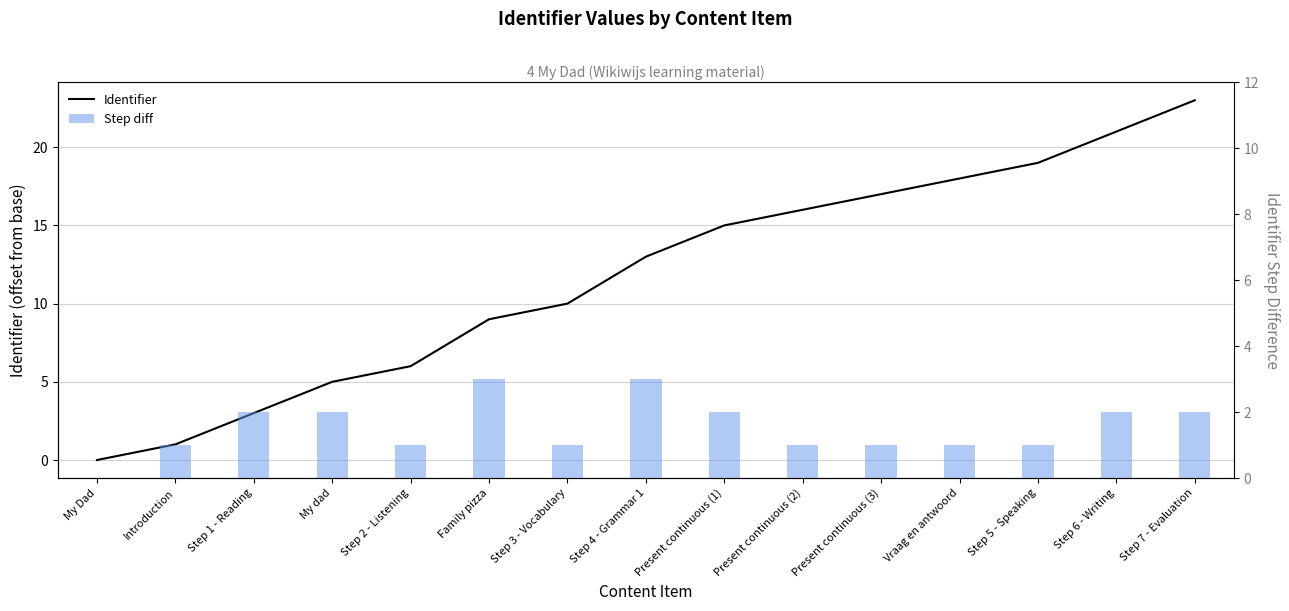

Reading left to right, list all the values displayed in this chart.

Identifier: My Dad=0	Introduction=1	Step 1 - Reading=3	My dad=5	Step 2 - Listening=6	Family pizza=9	Step 3 - Vocabulary=10	Step 4 - Grammar 1=13	Present continuous (1)=15	Present continuous (2)=16	Present continuous (3)=17	Vraag en antwoord=18	Step 5 - Speaking=19	Step 6 - Writing=21	Step 7 - Evaluation=23
Step diff: My Dad=0	Introduction=1	Step 1 - Reading=2	My dad=2	Step 2 - Listening=1	Family pizza=3	Step 3 - Vocabulary=1	Step 4 - Grammar 1=3	Present continuous (1)=2	Present continuous (2)=1	Present continuous (3)=1	Vraag en antwoord=1	Step 5 - Speaking=1	Step 6 - Writing=2	Step 7 - Evaluation=2